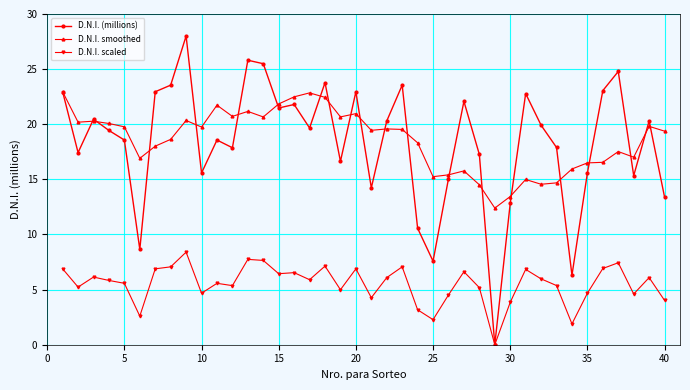

What is the highest value of the D.N.I. scaled series?

8.4